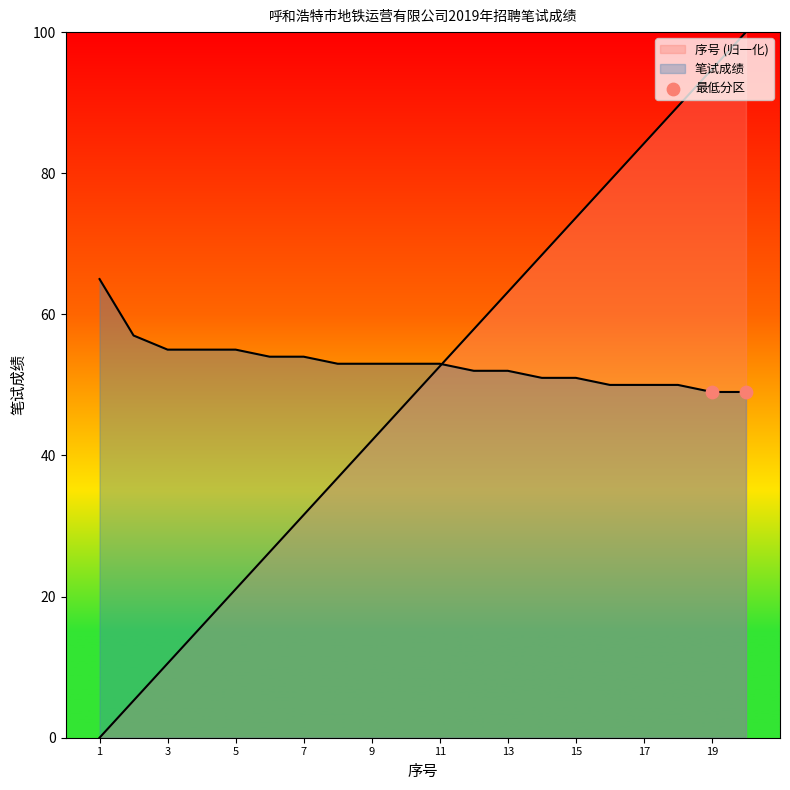

At which category is the sum across all series the highest?

20